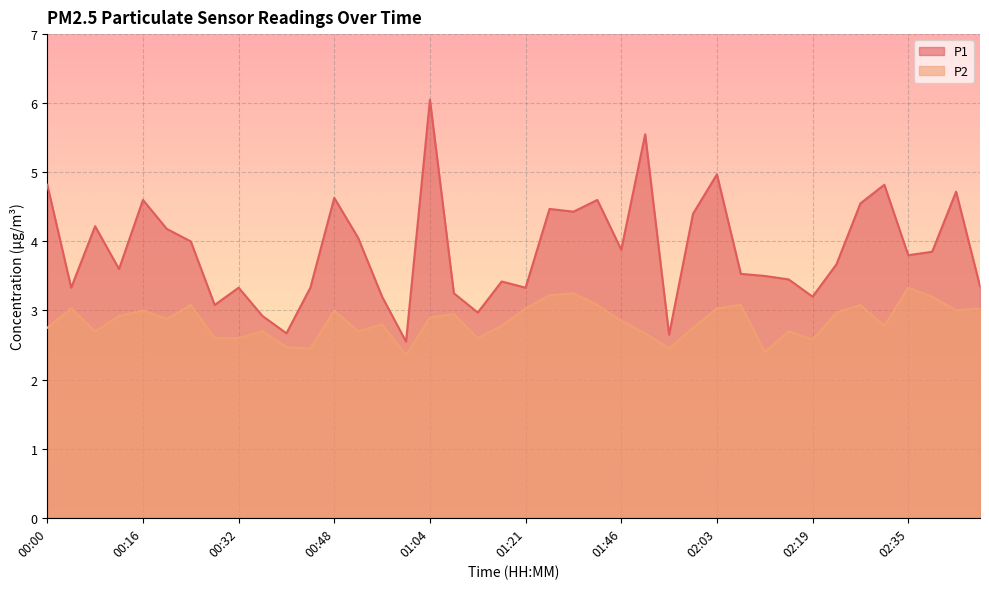

True or false: P2 and P1 cross at least once.

False